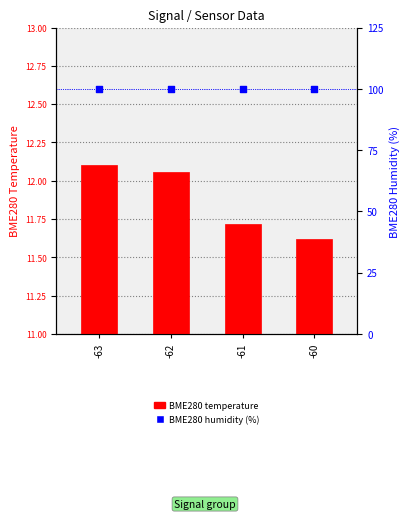

At how many categories does at least one series exceed 46?

4